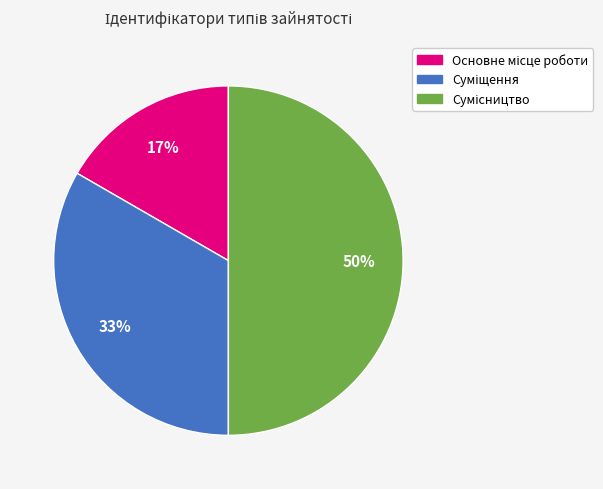

To the nearest percent, what is the average slice percentage?

33%